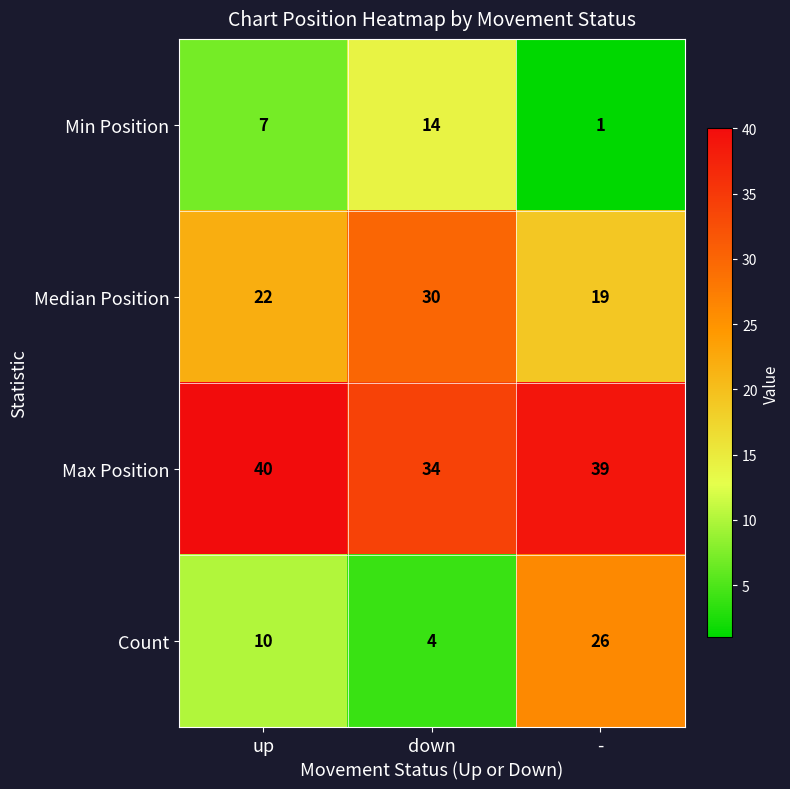

What is the lowest value of the Max Position series?

34